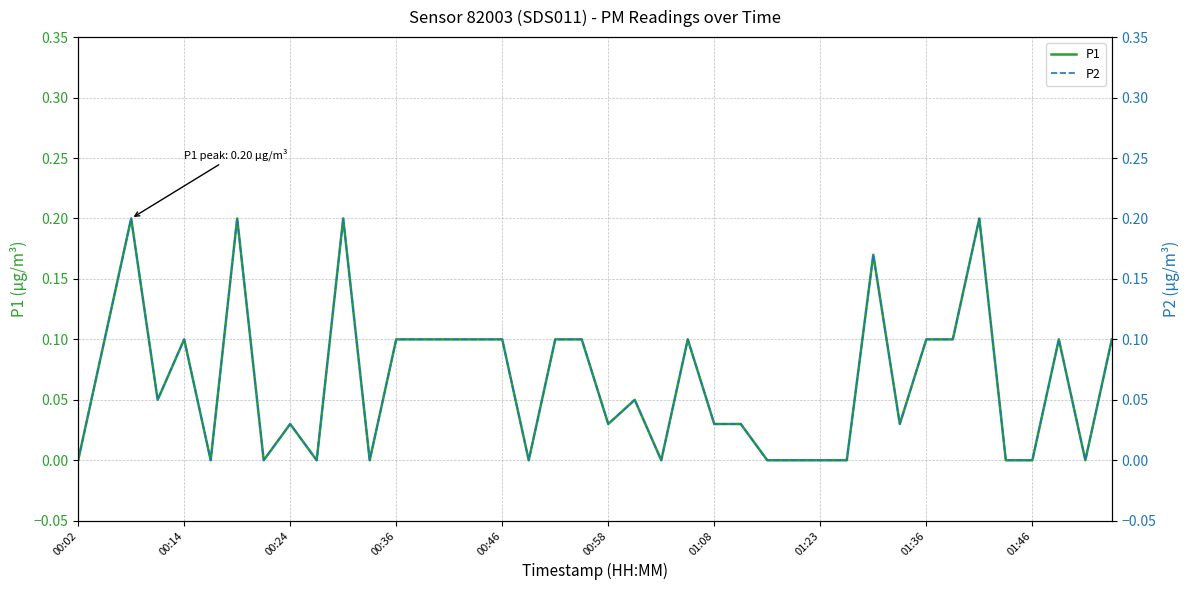

At 22, list the series in order from largest to smallest.

P1, P2